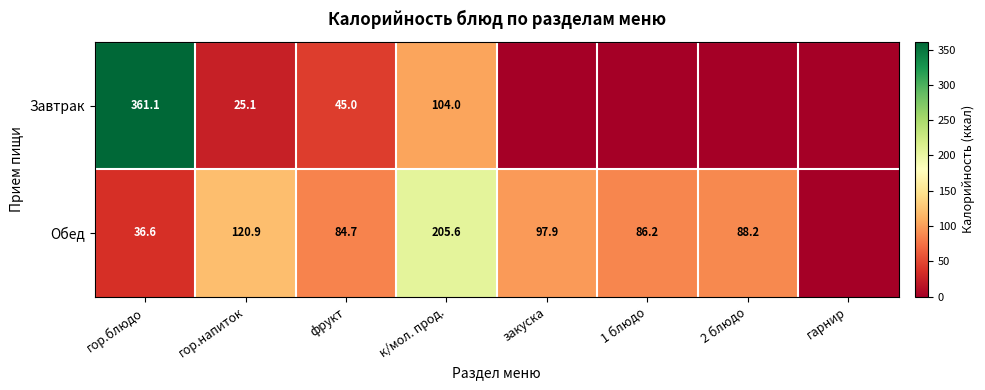

Which series has the largest total across all categories?

Обед